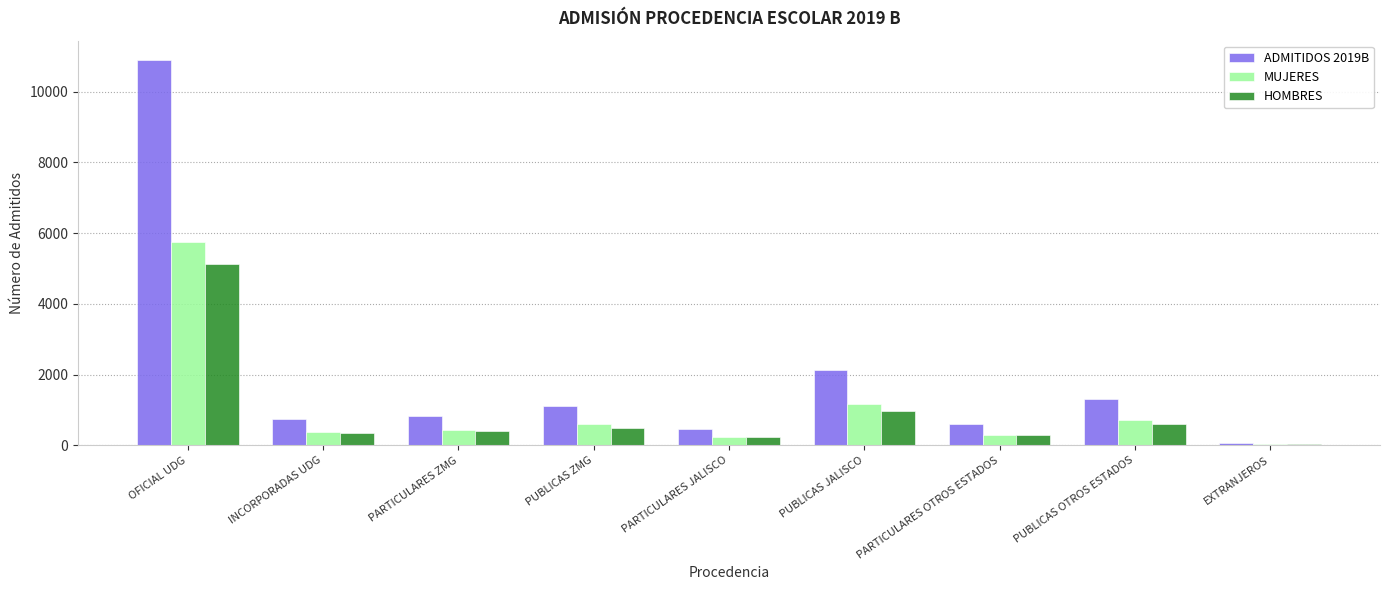

At which category is the sum across all series the highest?

OFICIAL UDG